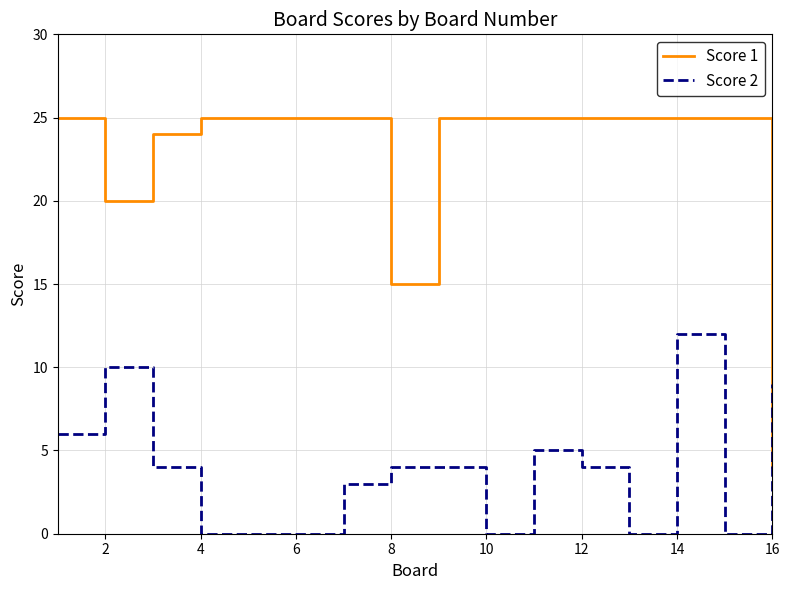

After their last crossing, which series has the higher values: Score 2 or Score 1?

Score 2